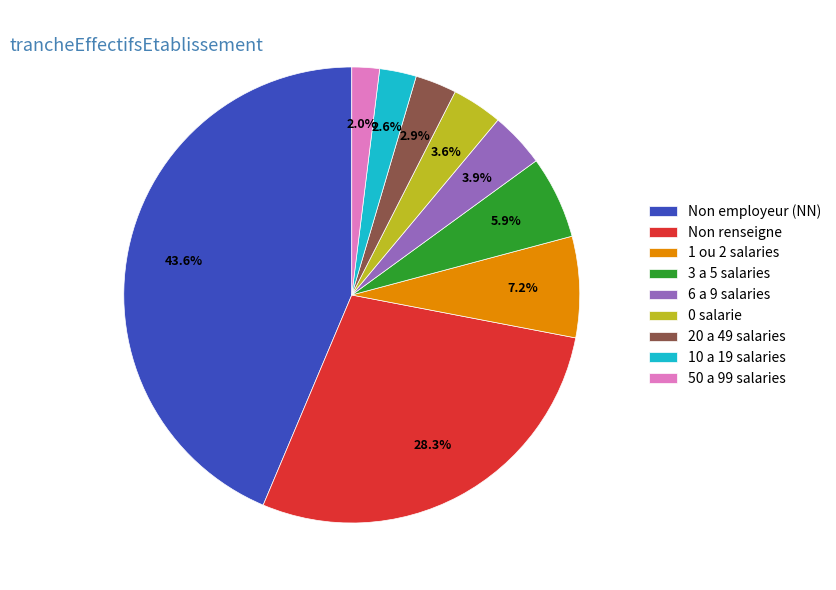

Do 0 salarie and 6 a 9 salaries together represent more than half of the pie?

No